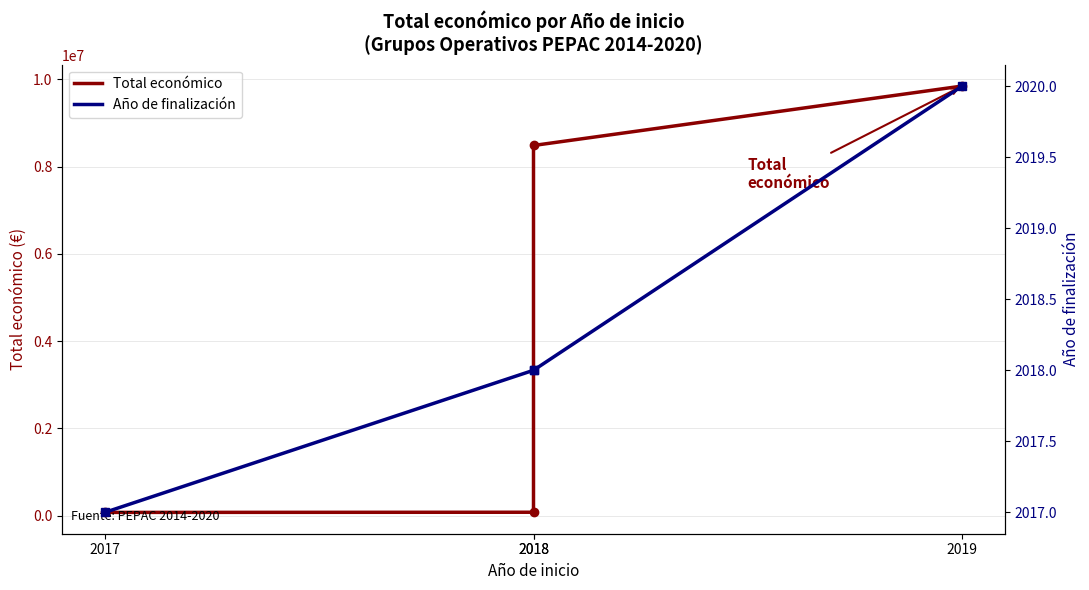

At which label does Año de finalización first exceed 2018?

2019